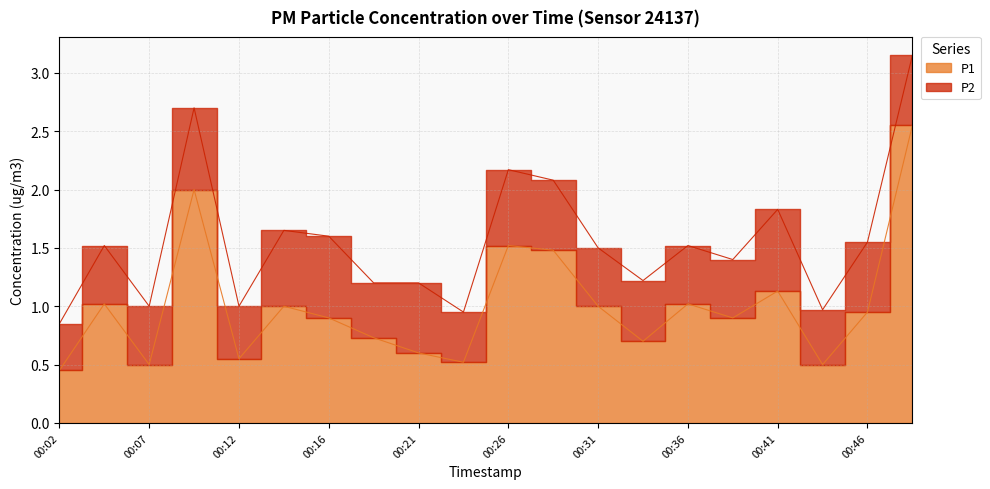

How many data points does each series have?

20